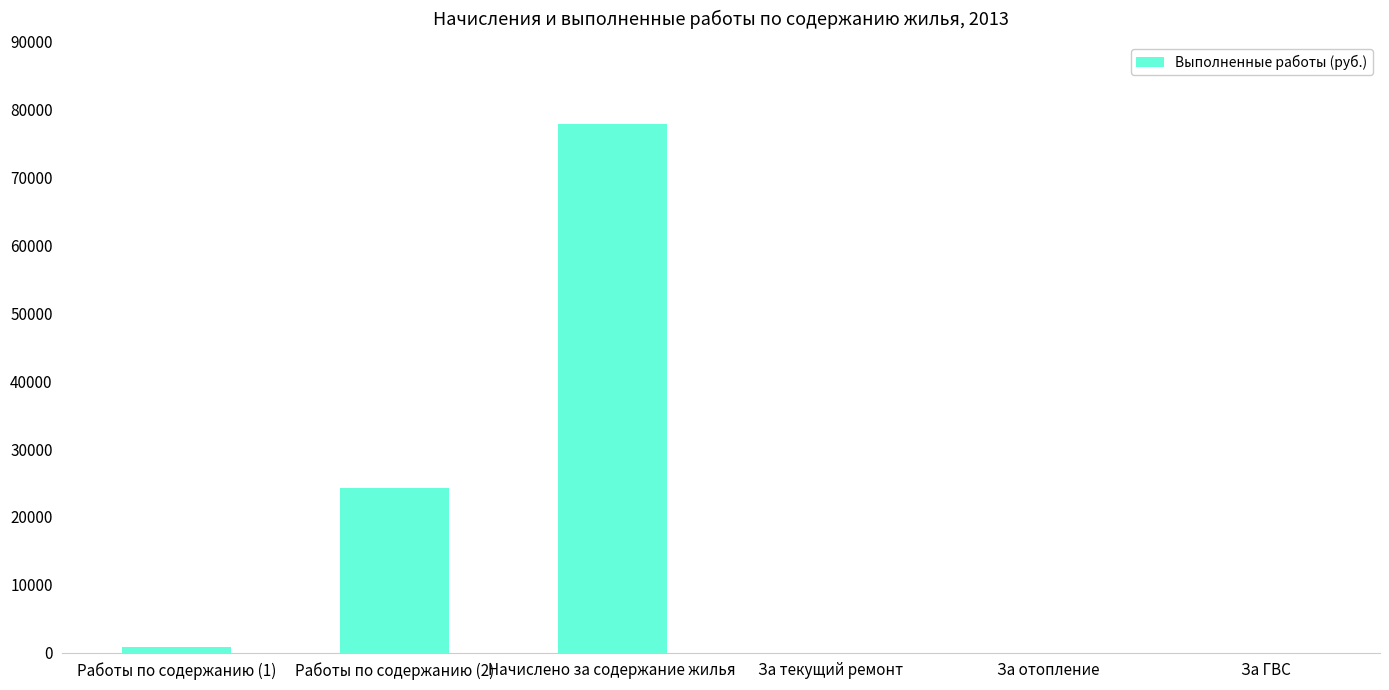

The chart shows a value of 0.0 at За текущий ремонт. True or false?

True